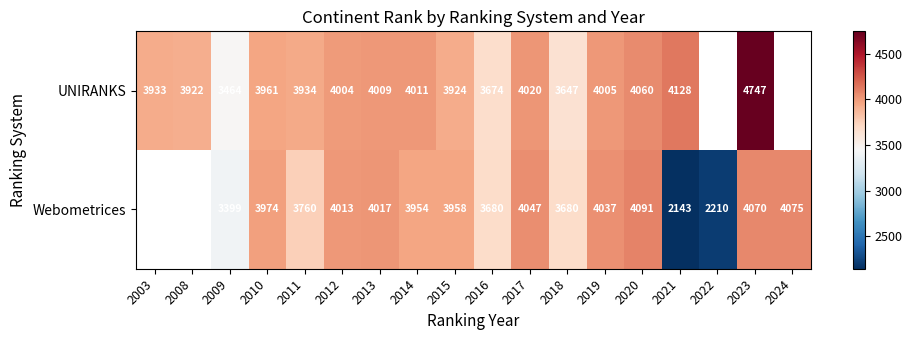

What is the sum of the UNIRANKS values at 2011 and 2009?

7398